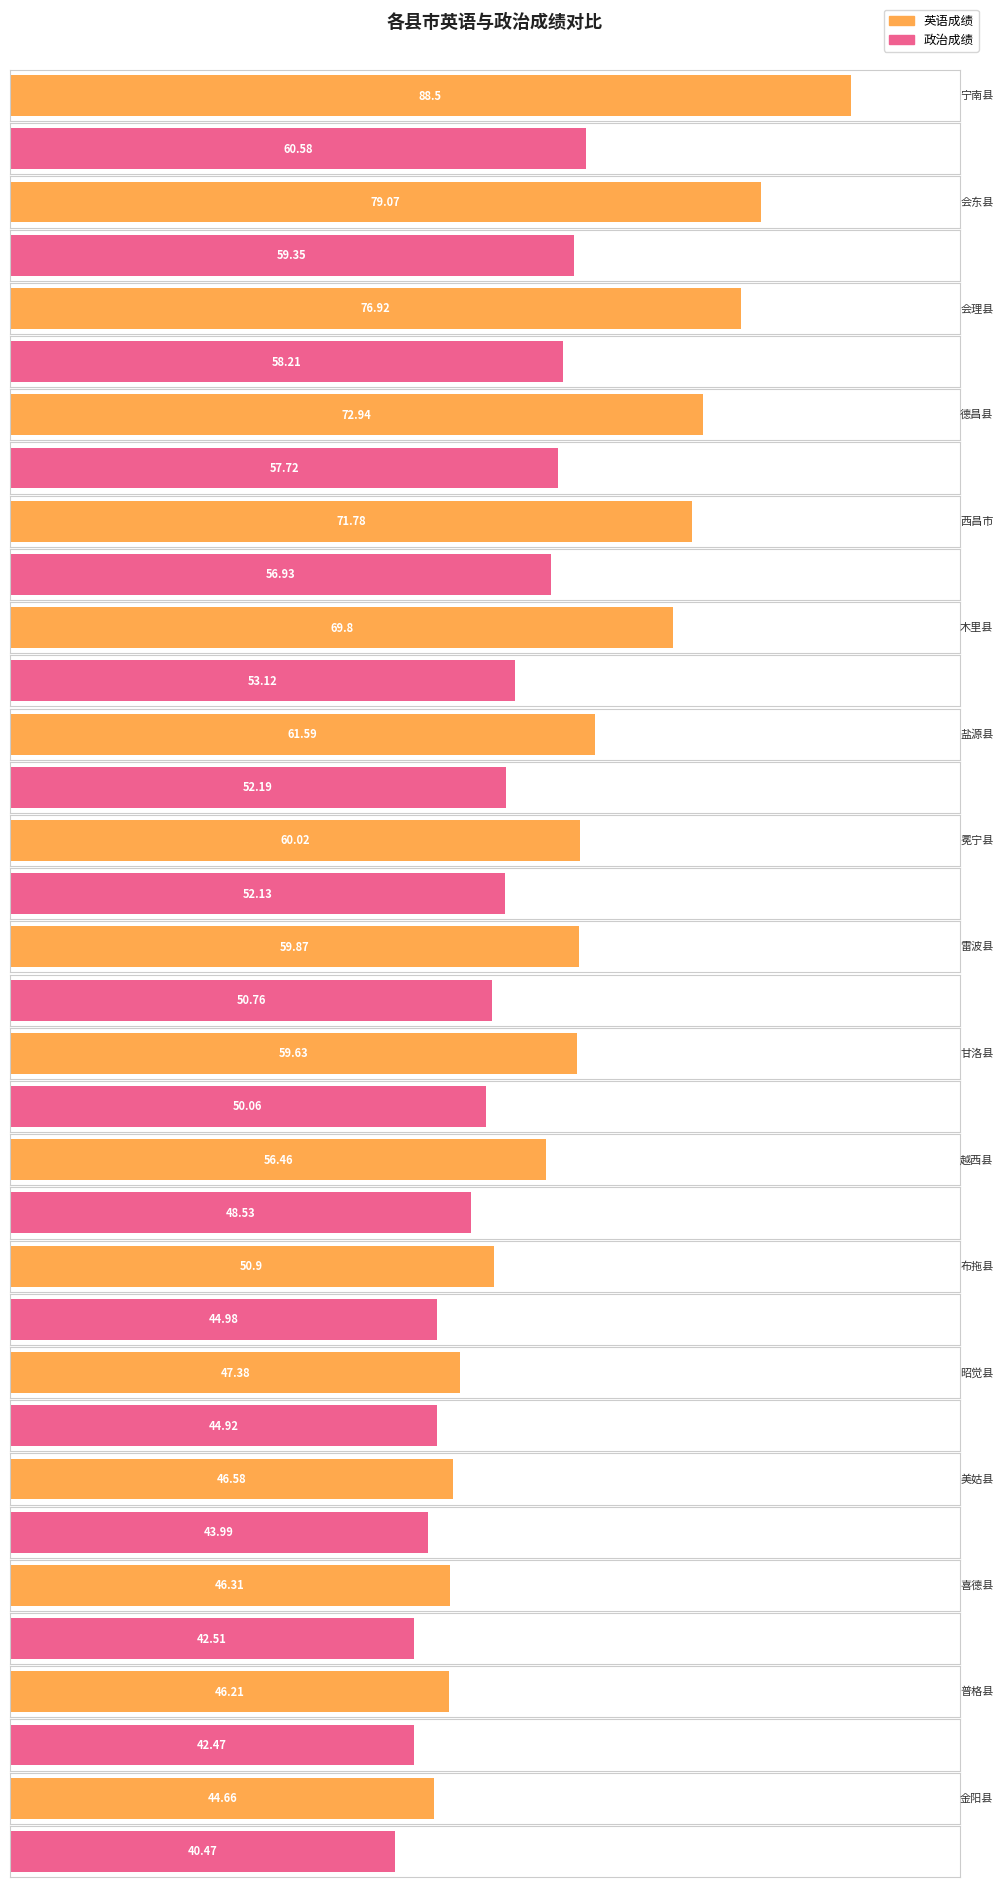

What is the highest value of the 政治成绩 series?

60.6